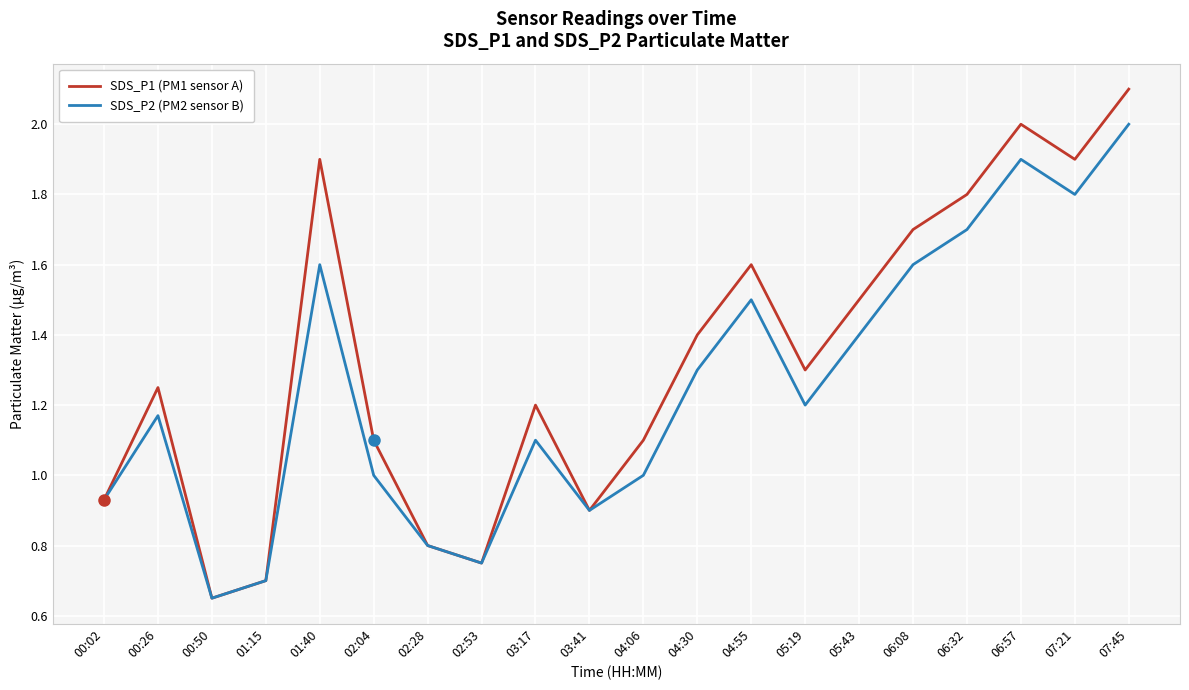

At which category does SDS_P1 (PM1 sensor A) reach its first local peak?

00:26